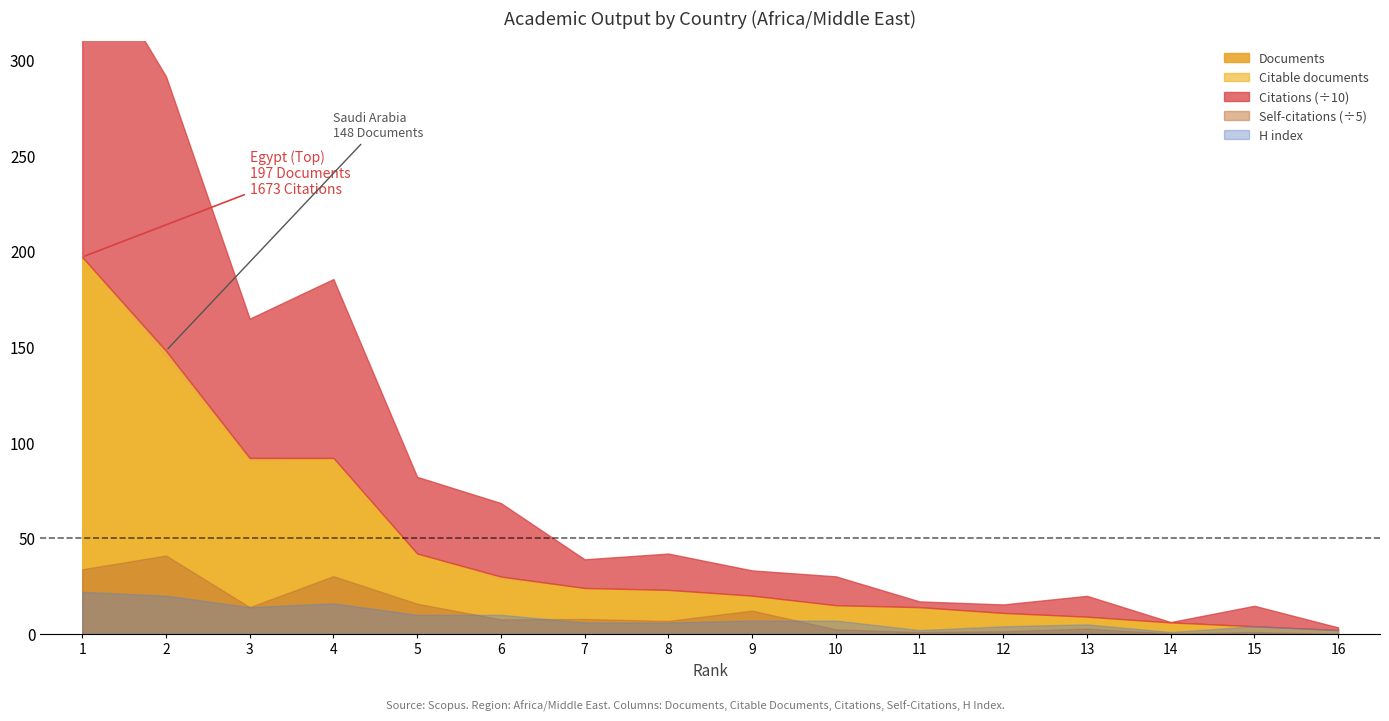

True or false: Documents and Citable documents cross at least once.

False